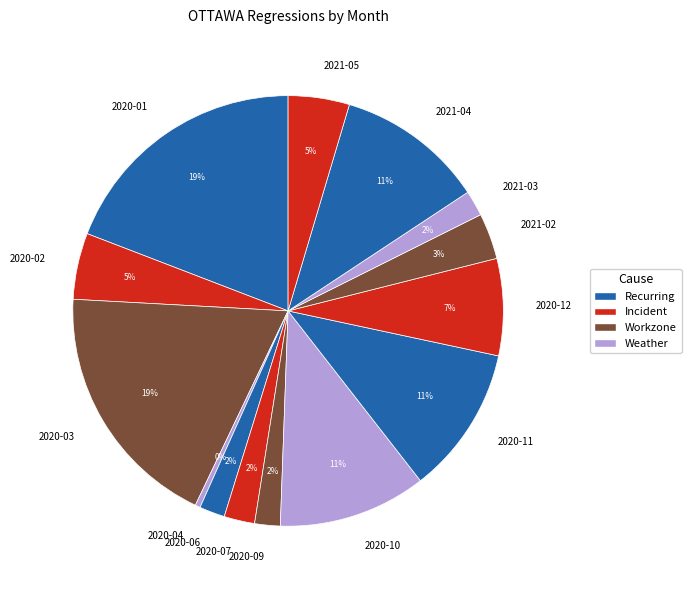

Which slice is the smallest?

2020-04